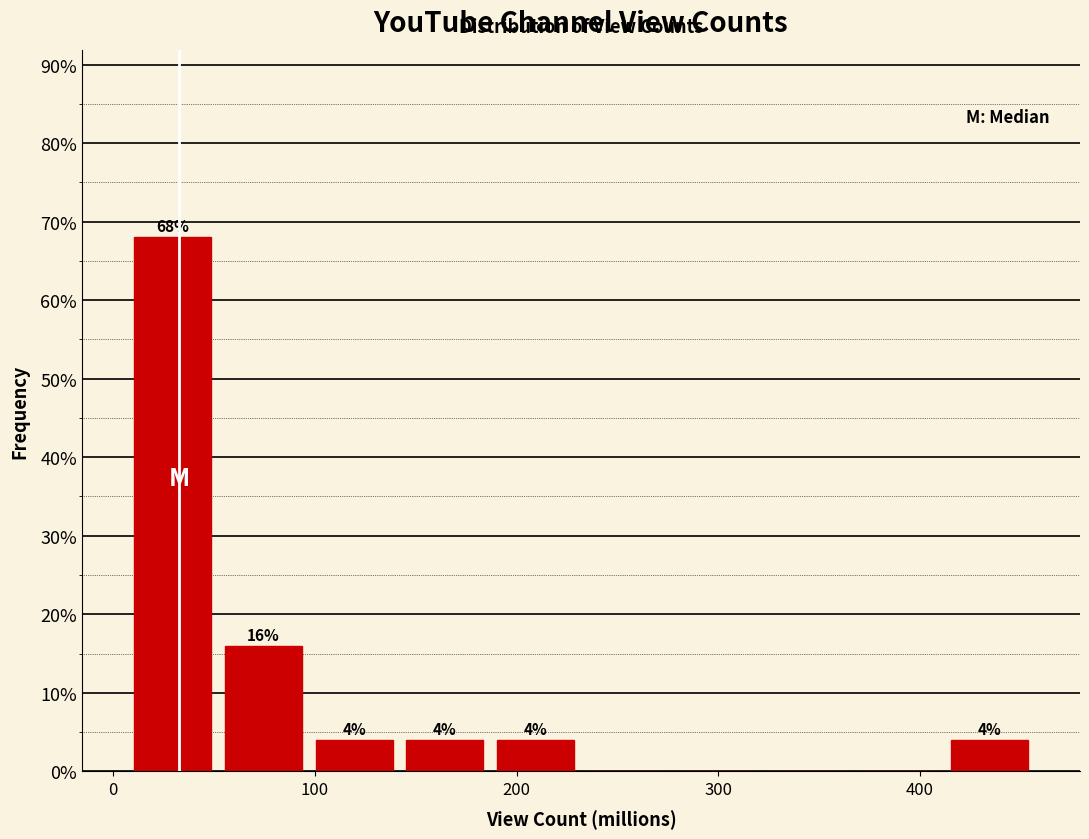

Which range on the x-axis has the tallest bar?

10 to 50